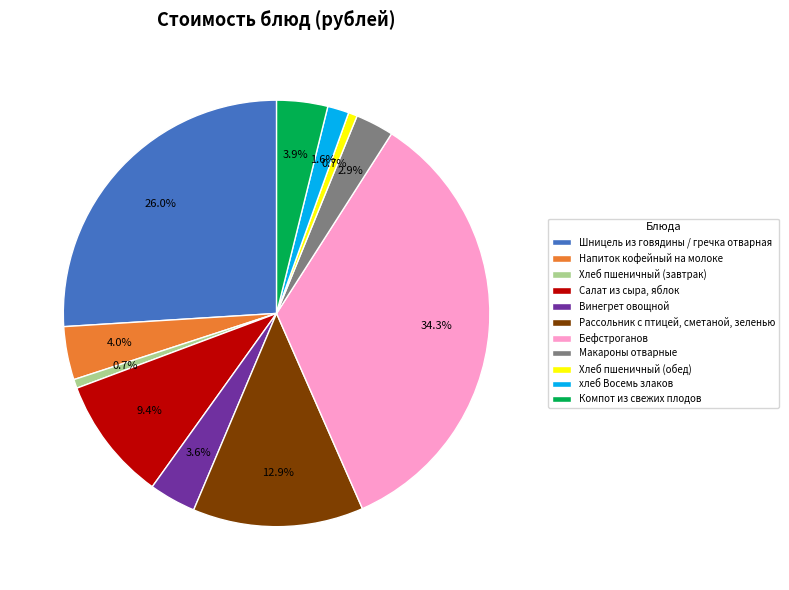

Which slice is the largest?

Бефстроганов